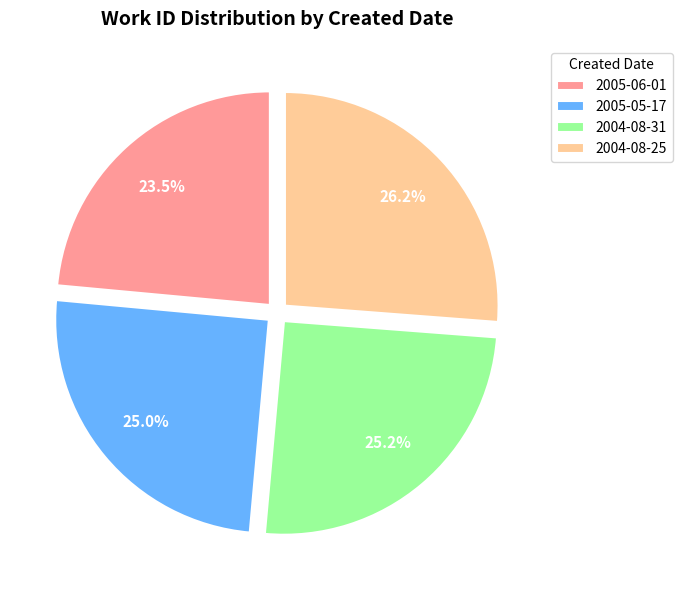

True or false: 2005-05-17 accounts for 19% of the total.

False